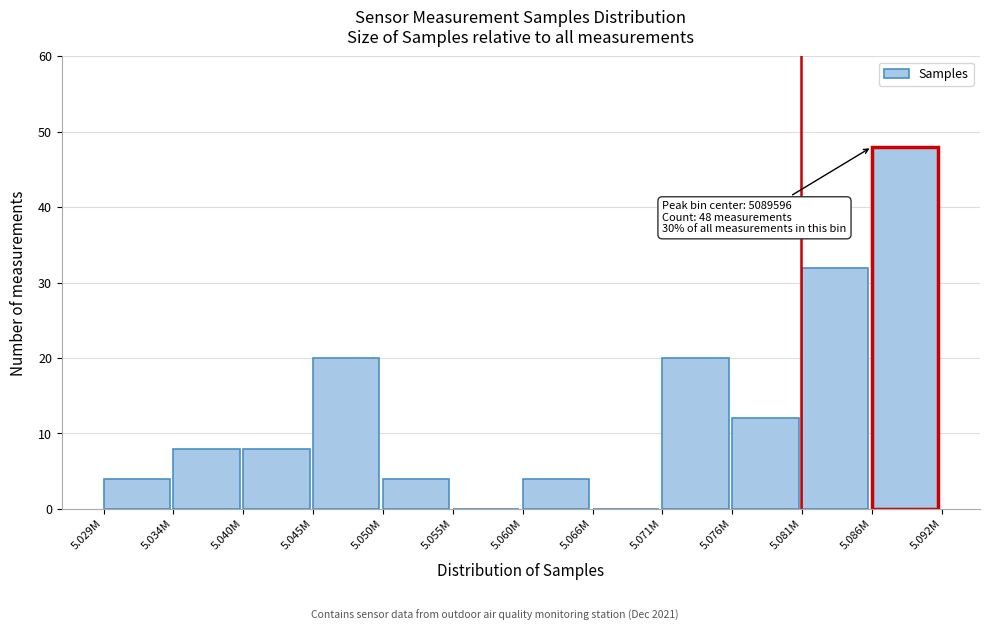

Reading right to left, what are all the values shown in this chart?

5.086M=48	5.081M=32	5.076M=12	5.071M=20	5.066M=0	5.060M=4	5.055M=0	5.050M=4	5.045M=20	5.040M=8	5.034M=8	5.029M=4